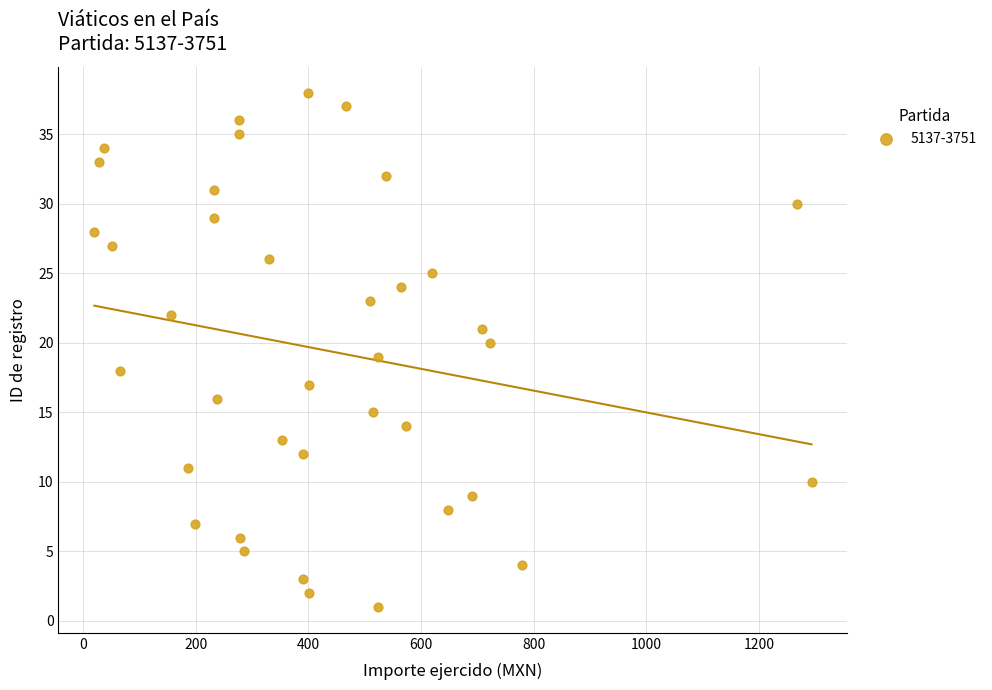

What is the range of Y values (max minus min)?

37